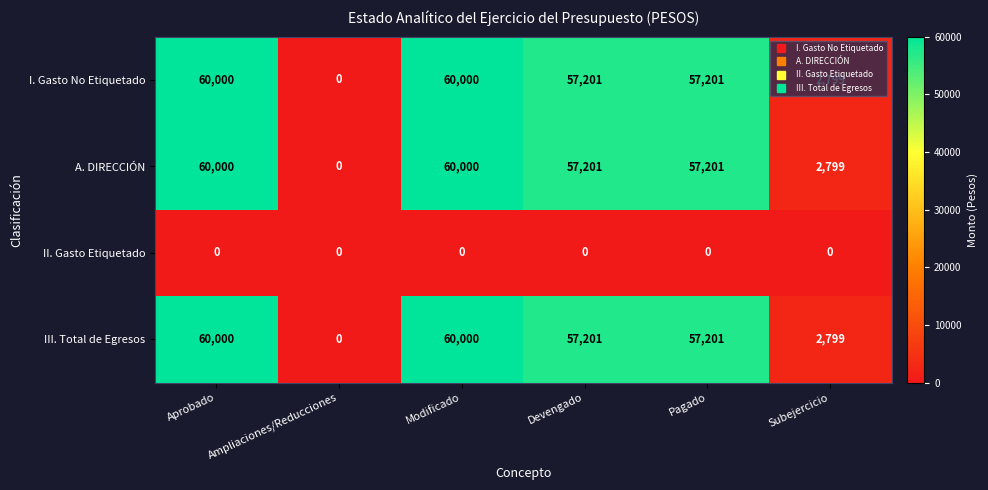

Where does the I. Gasto No Etiquetado series first go above 57201?

Aprobado